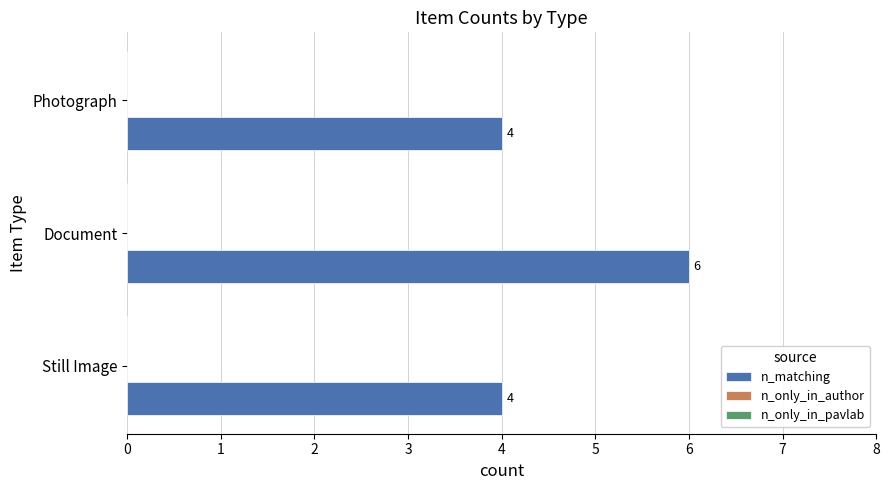

Are the bars grouped side by side (vs. stacked)?

No